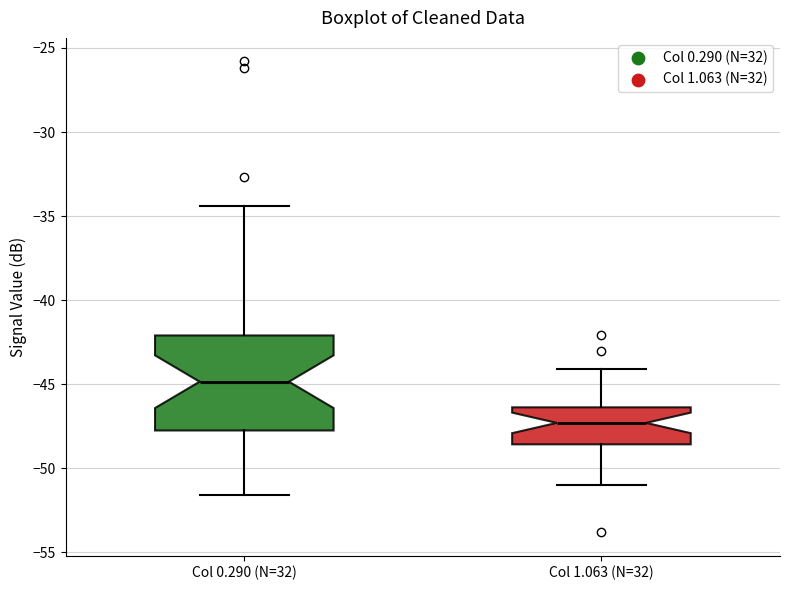

Which box is the tallest, from its lower edge to its upper edge?

Col 0.290 (N=32)